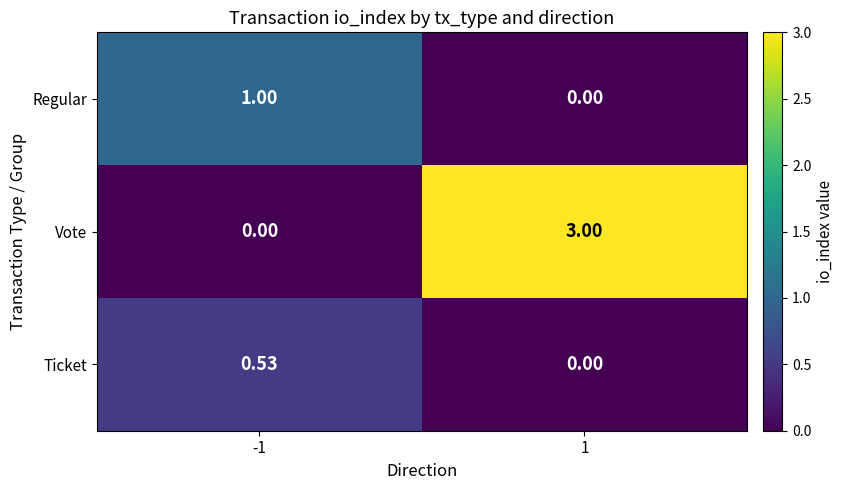

At -1, list the series in order from largest to smallest.

Regular, Ticket, Vote